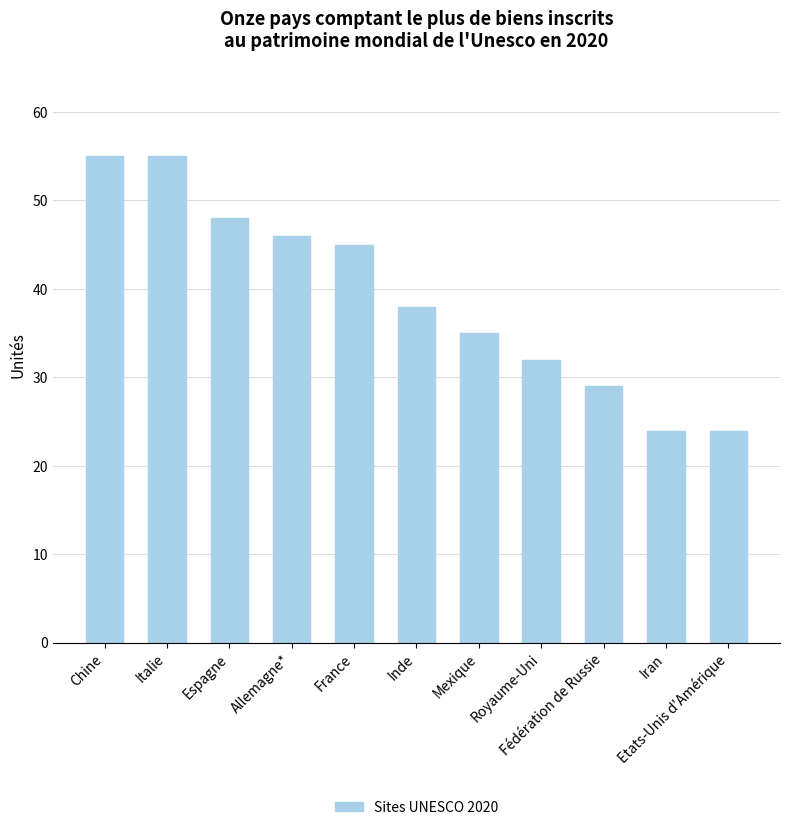

What is the label of the 1st bar from the right?

Etats-Unis d'Amérique